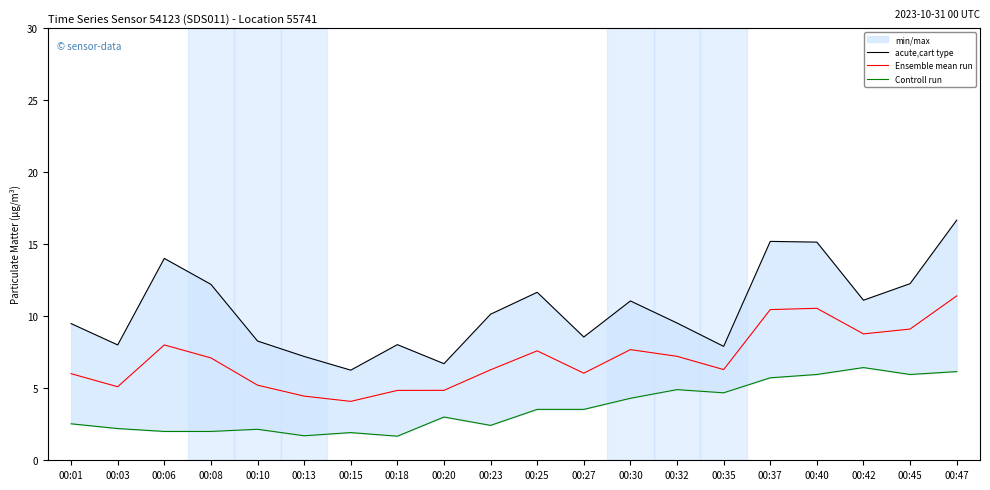

True or false: acute,cart type has a value of 17.1 at 00:32.

False